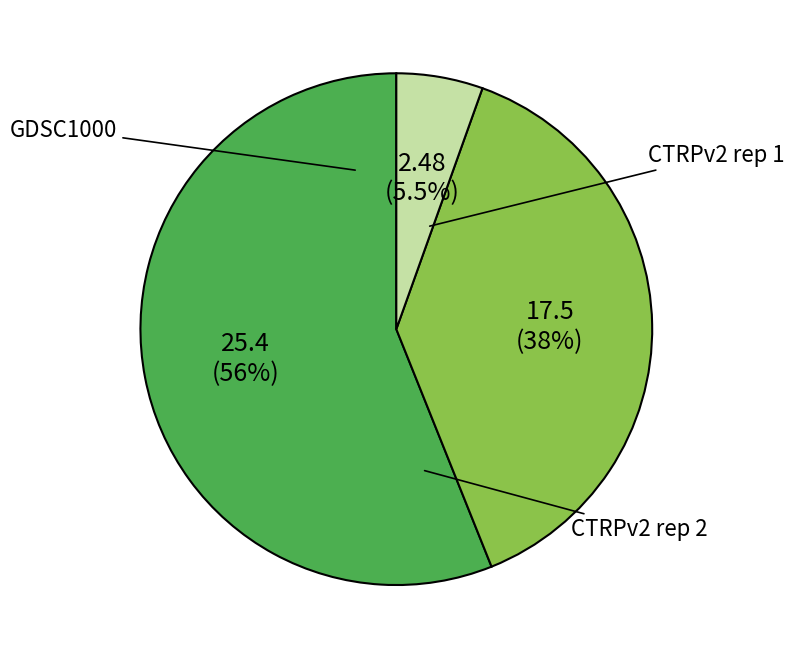

Which has a higher value, CTRPv2 rep 2 or GDSC1000?

GDSC1000